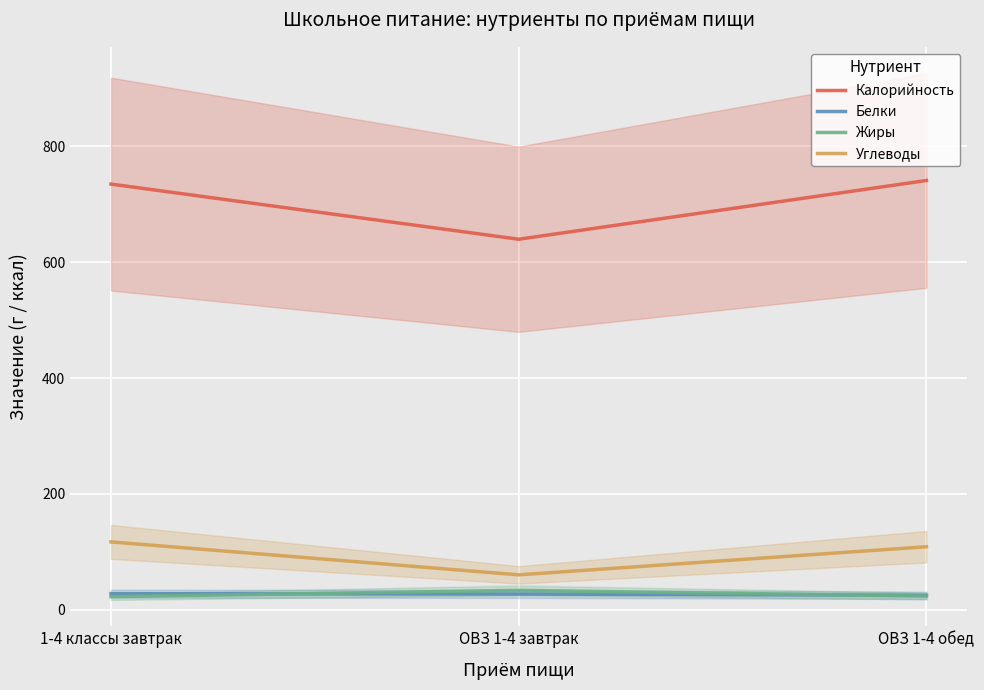

At which category is the sum across all series the highest?

1-4 классы завтрак